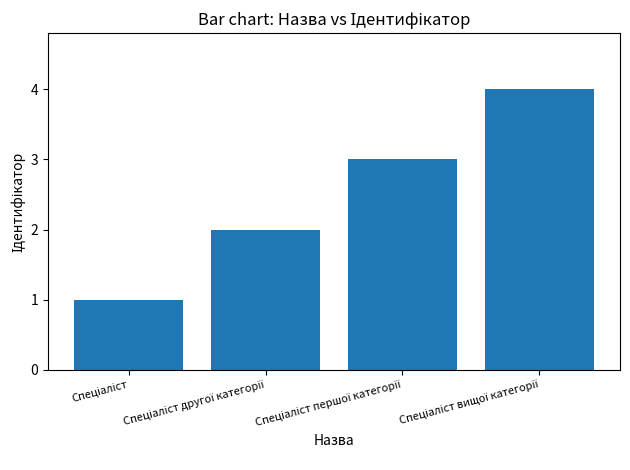

How many data points are less than 3?

2